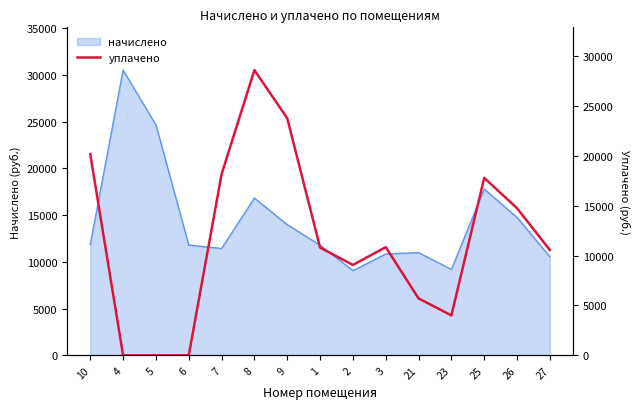

The value of начислено at 1 is 11781.1. True or false?

True